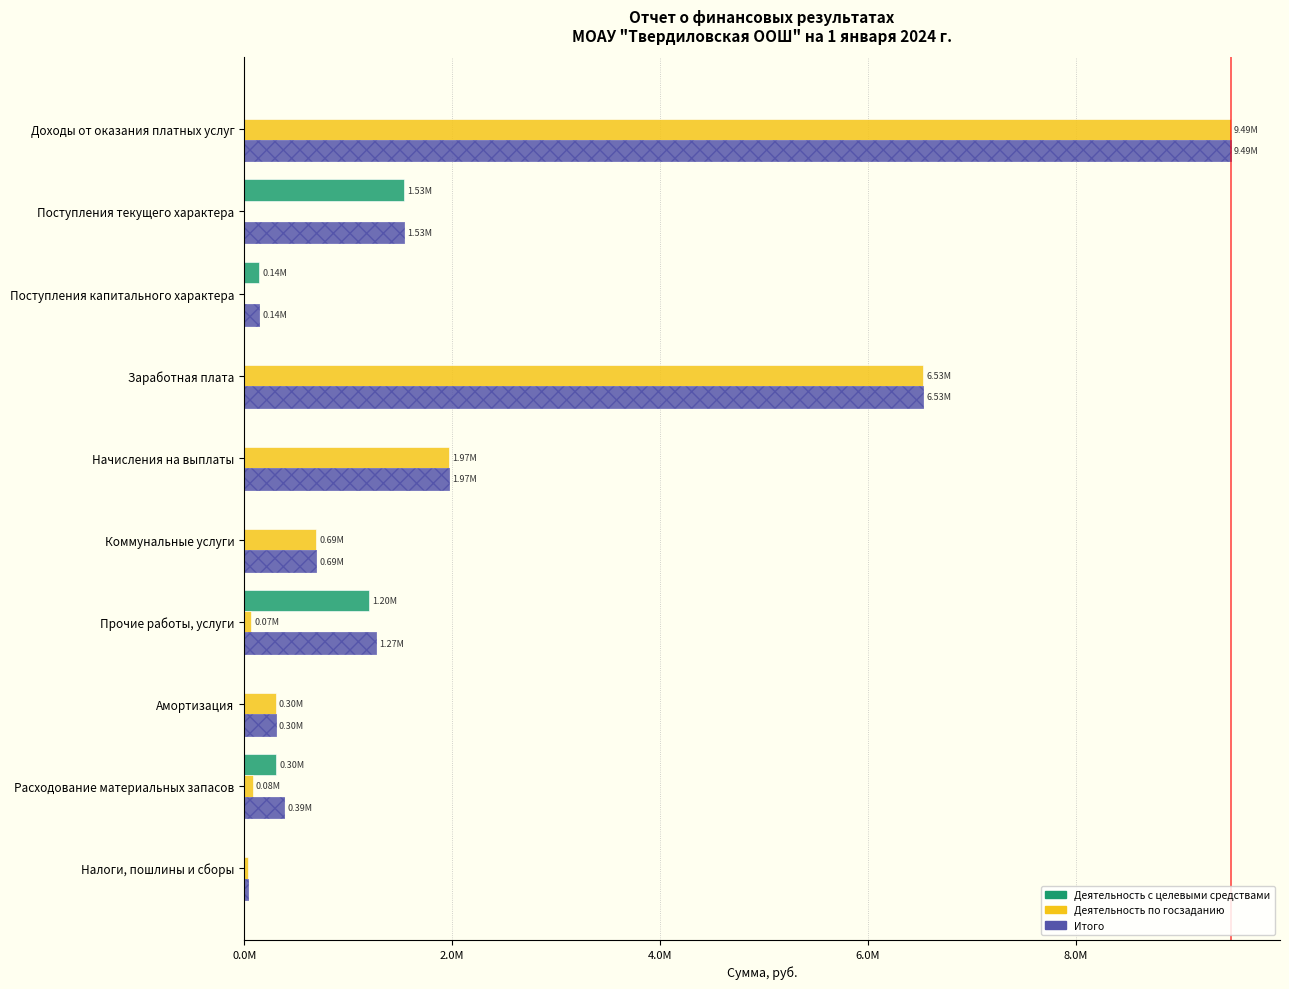

Reading left to right, transcribe all the data shown in this chart.

Деятельность с целевыми средствами: 0.0	1534957.6	144000.0	0.0	0.0	0.0	1200749.9	0.0	304683.3	0.0
Деятельность по госзаданию: 9486752.9	0.0	0.0	6529605.3	1970928.9	692500.7	69614.5	301991.3	82099.8	37521.4
Итого: 9486752.9	1534957.6	144000.0	6529605.3	1970928.9	692500.7	1270364.4	301991.3	386783.1	37521.4